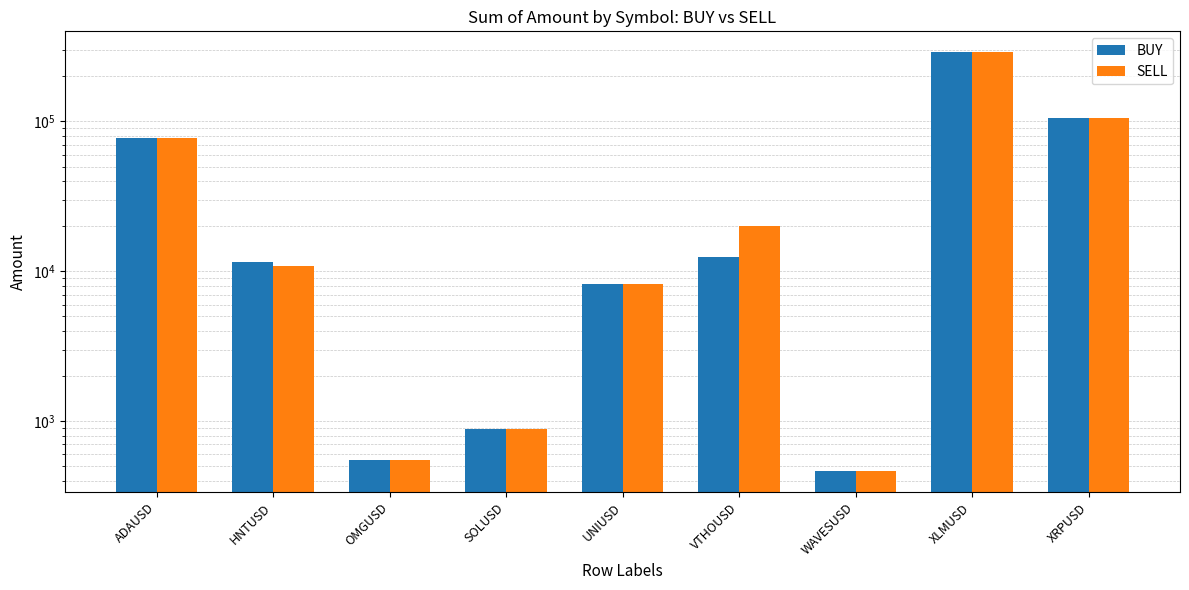

Which series has the largest total across all categories?

SELL